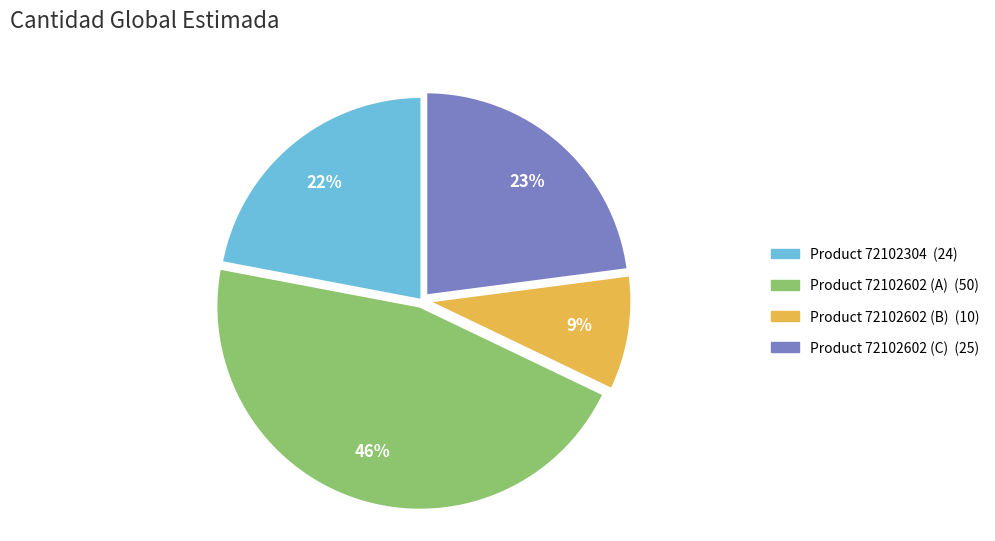

How many segments does this pie chart have?

4